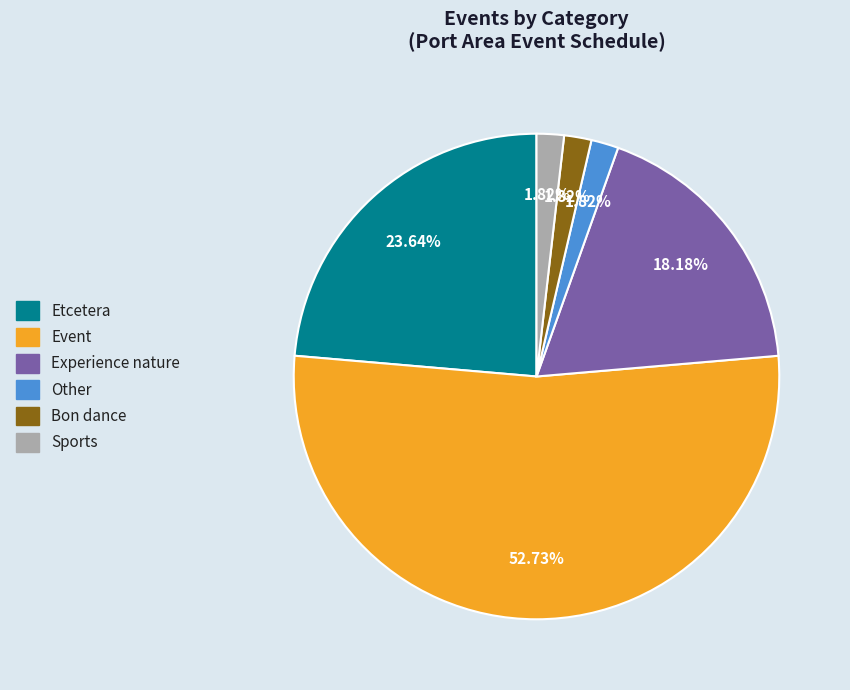

Is there a majority slice in this chart?

Yes